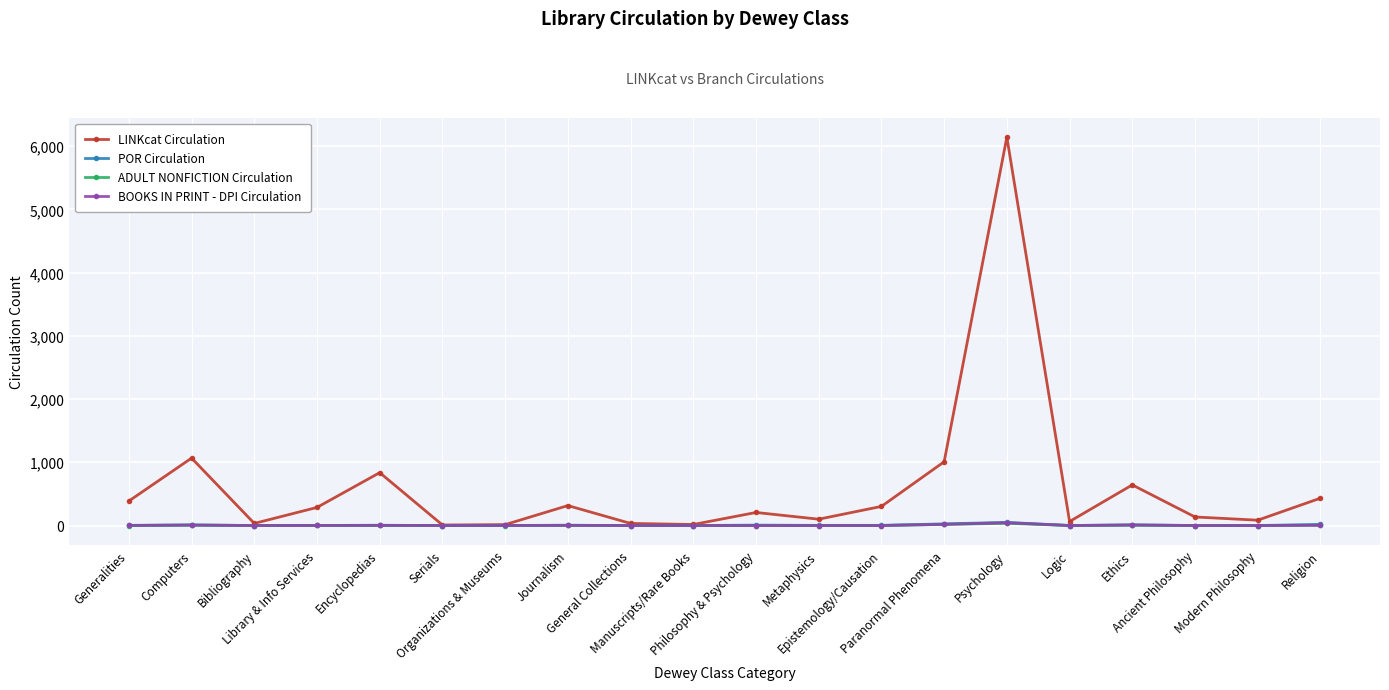

What is the label of the 14th point from the right?

Organizations & Museums